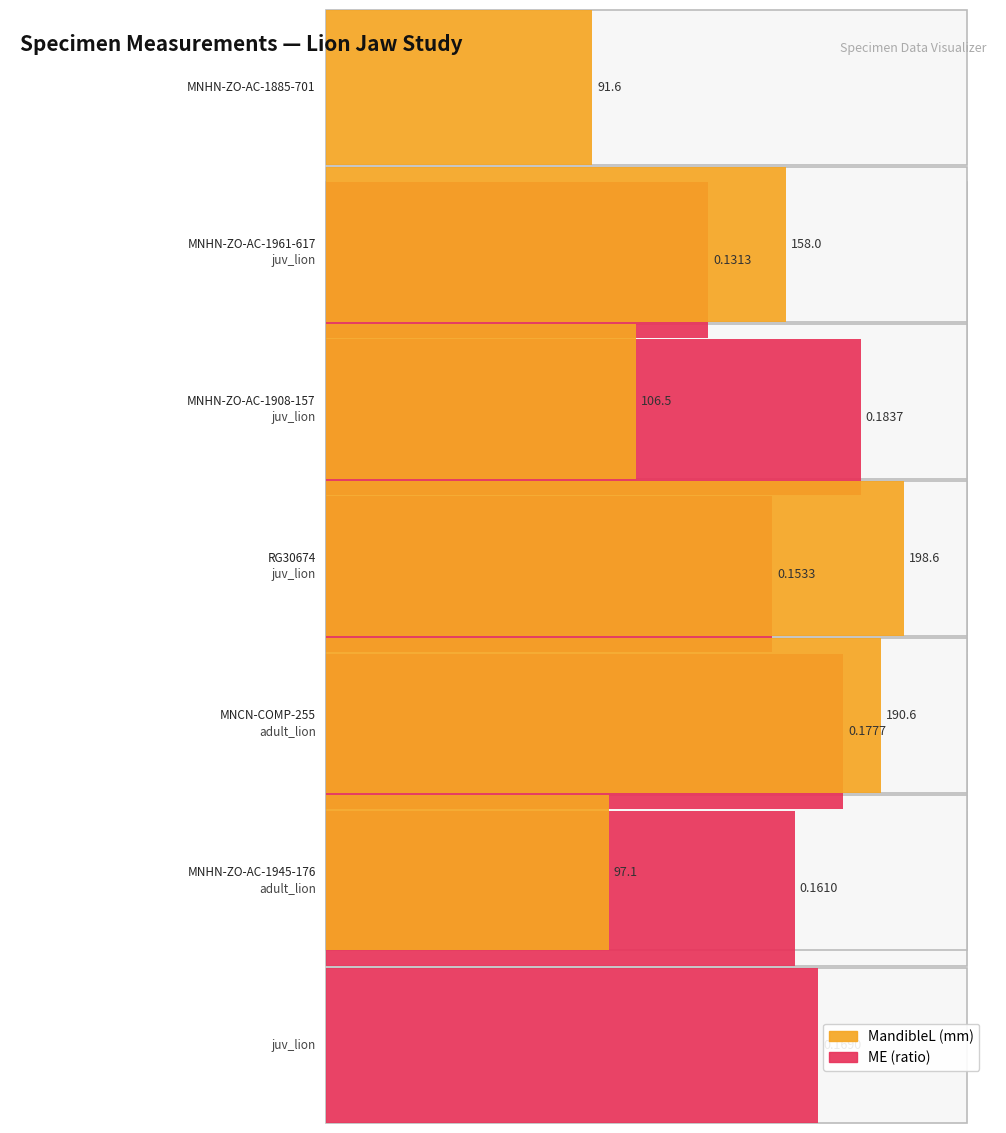

Reading right to left, transcribe all the data shown in this chart.

MandibleL: MNHN-ZO-AC-1945-176=97.1	MNCN-COMP-255=190.6	RG30674=198.6	MNHN-ZO-AC-1908-157=106.5	MNHN-ZO-AC-1961-617=158.0	MNHN-ZO-AC-1885-701=91.6
ME: MNHN-ZO-AC-1945-176=0.2	MNCN-COMP-255=0.2	RG30674=0.2	MNHN-ZO-AC-1908-157=0.2	MNHN-ZO-AC-1961-617=0.2	MNHN-ZO-AC-1885-701=0.1